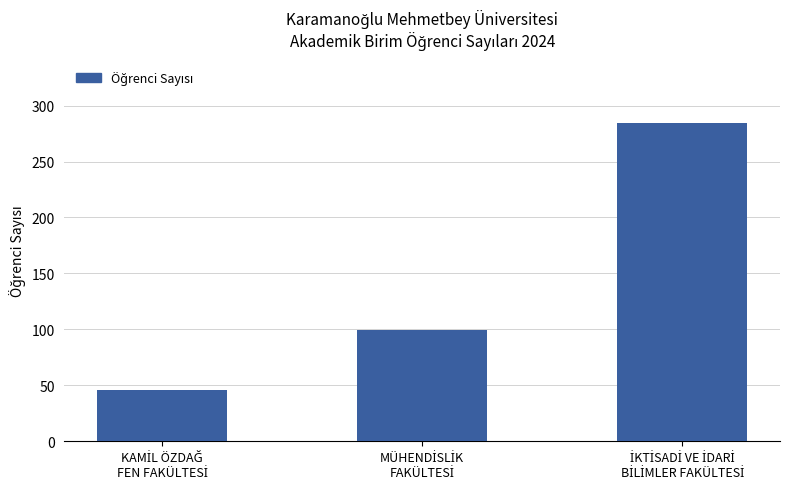

How many values are between 46 and 284?

3